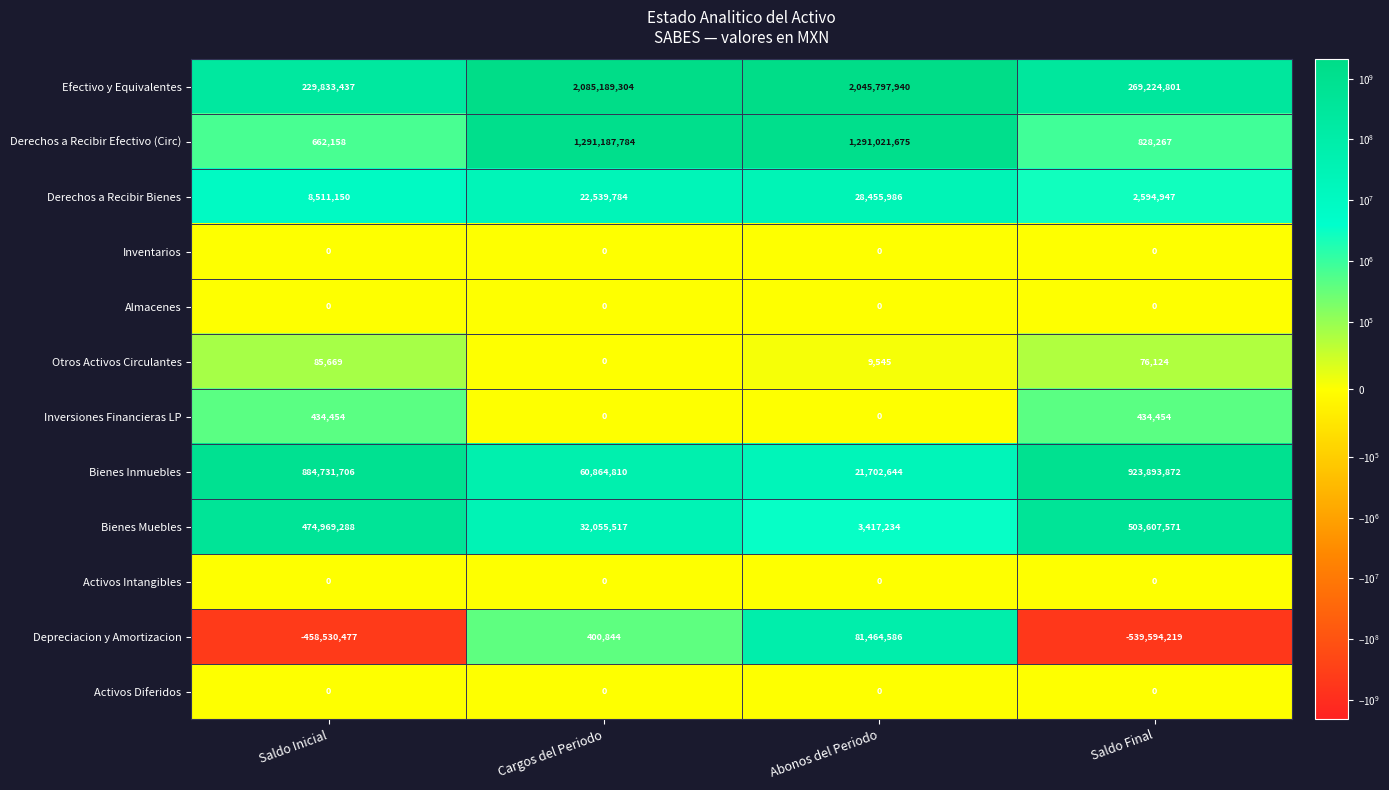

What is the total value across all series at Abonos del Periodo?

3471869610